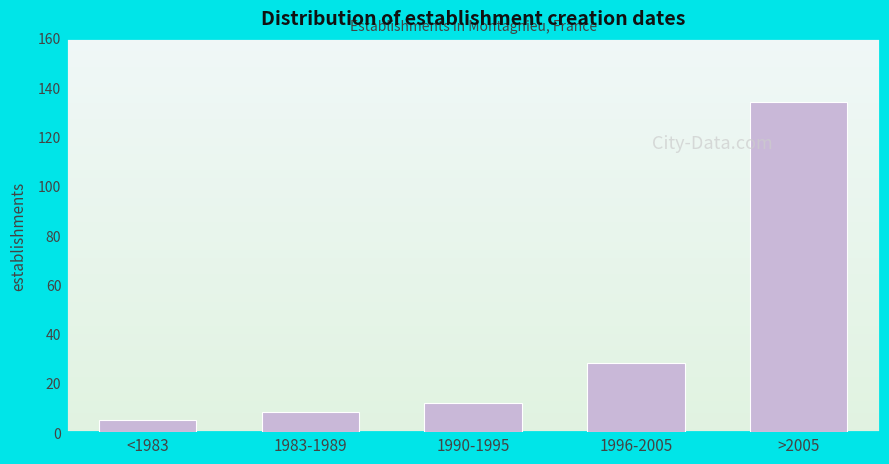

Reading left to right, list all the values displayed in this chart.

<1983=5	1983-1989=8	1990-1995=12	1996-2005=28	>2005=134